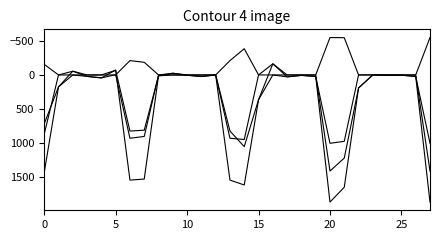

Does the chart have visible grid lines?

No